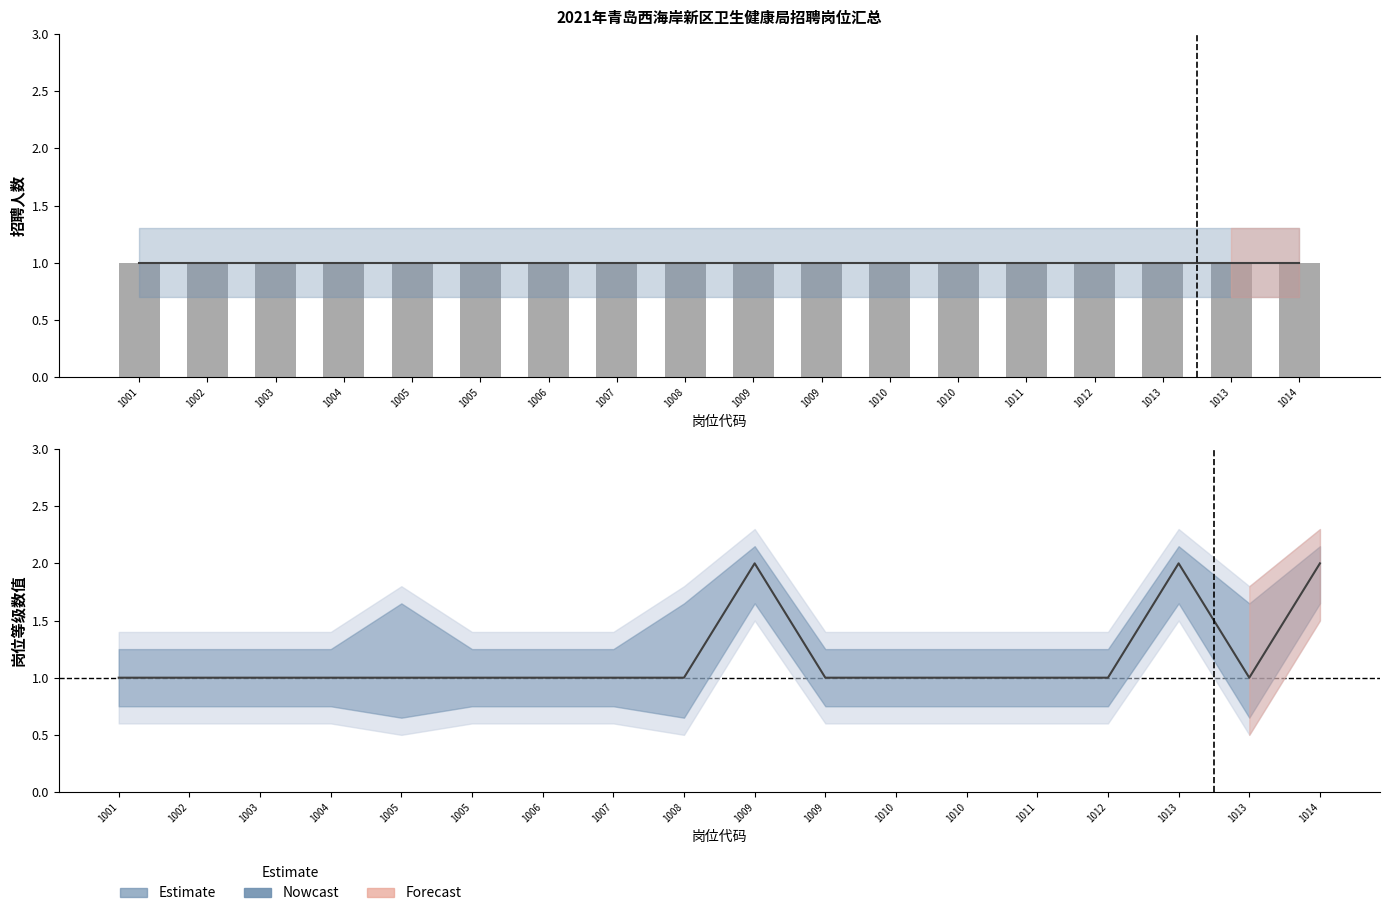

At which label does 招聘人数 reach its minimum?

1001